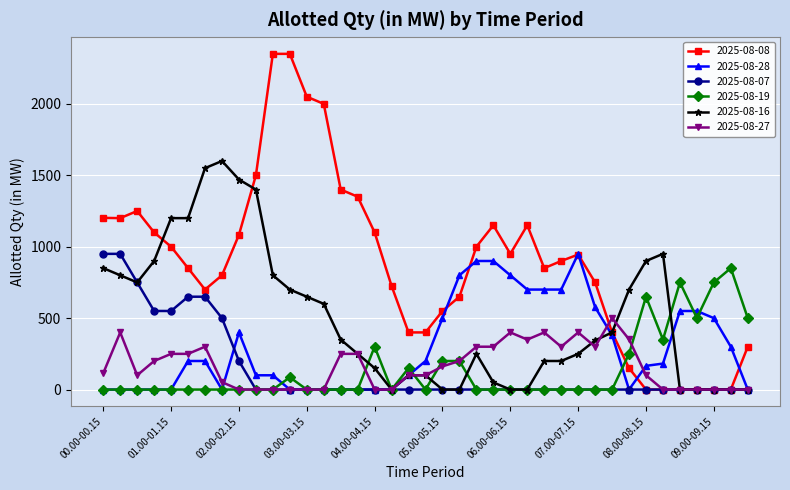

True or false: 2025-08-08 has more than 2 interior local peaks.

True